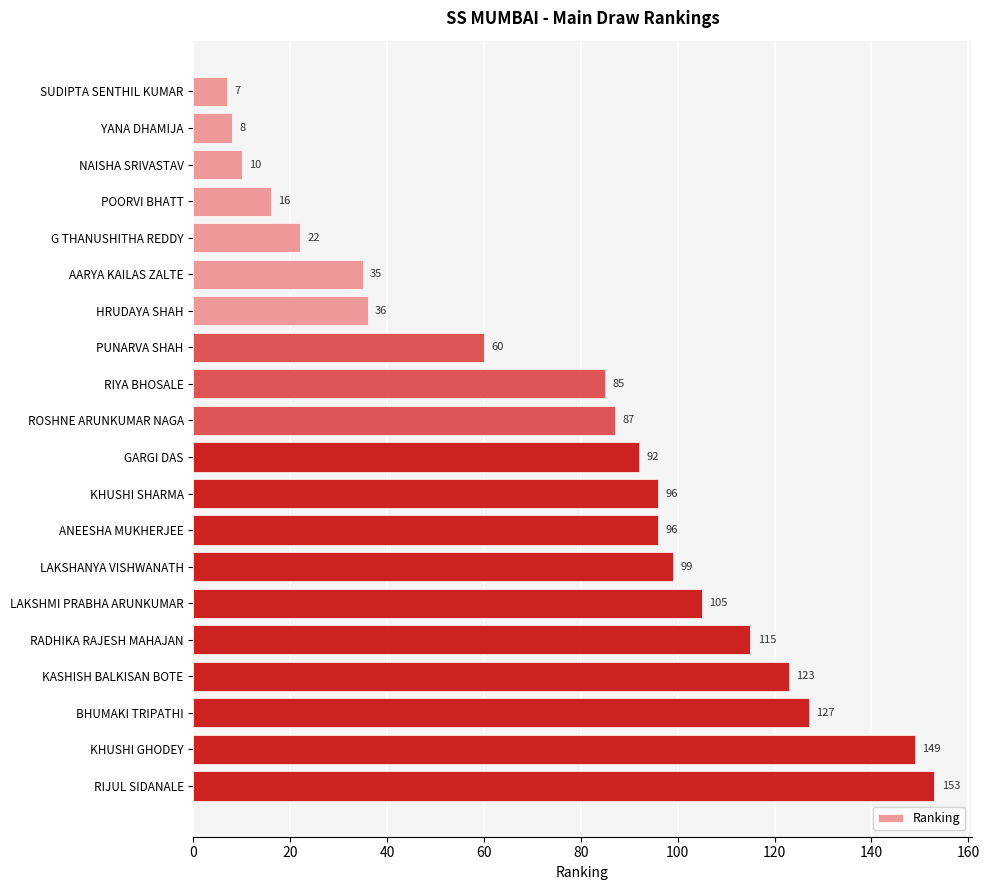

What is the ratio of the value at HRUDAYA SHAH to the value at RADHIKA RAJESH MAHAJAN?

0.3